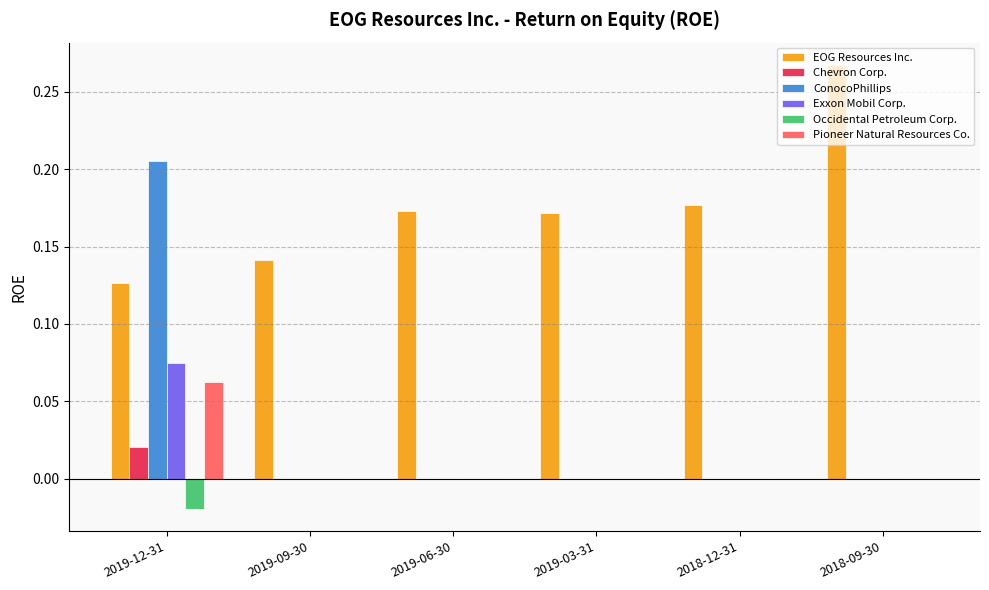

At which label does Chevron Corp. reach its peak?

2019-12-31